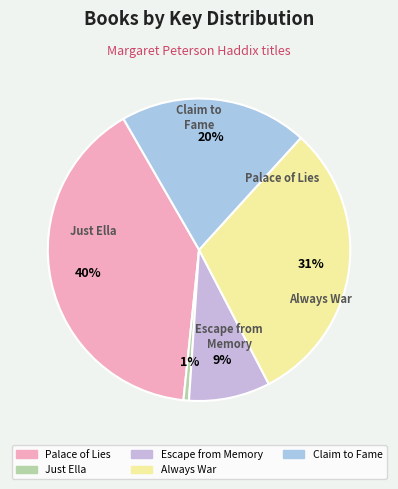

Which has a higher value, Just Ella or Palace of Lies?

Palace of Lies